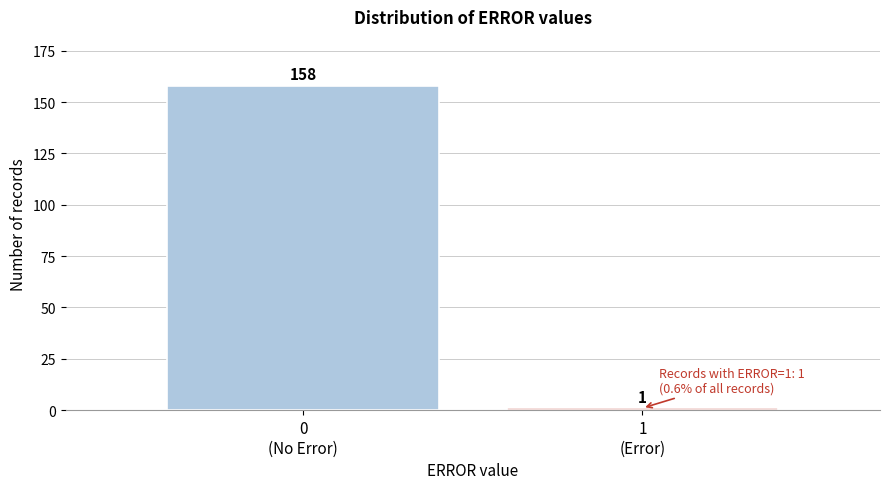

Reading right to left, what are all the values shown in this chart?

1	158